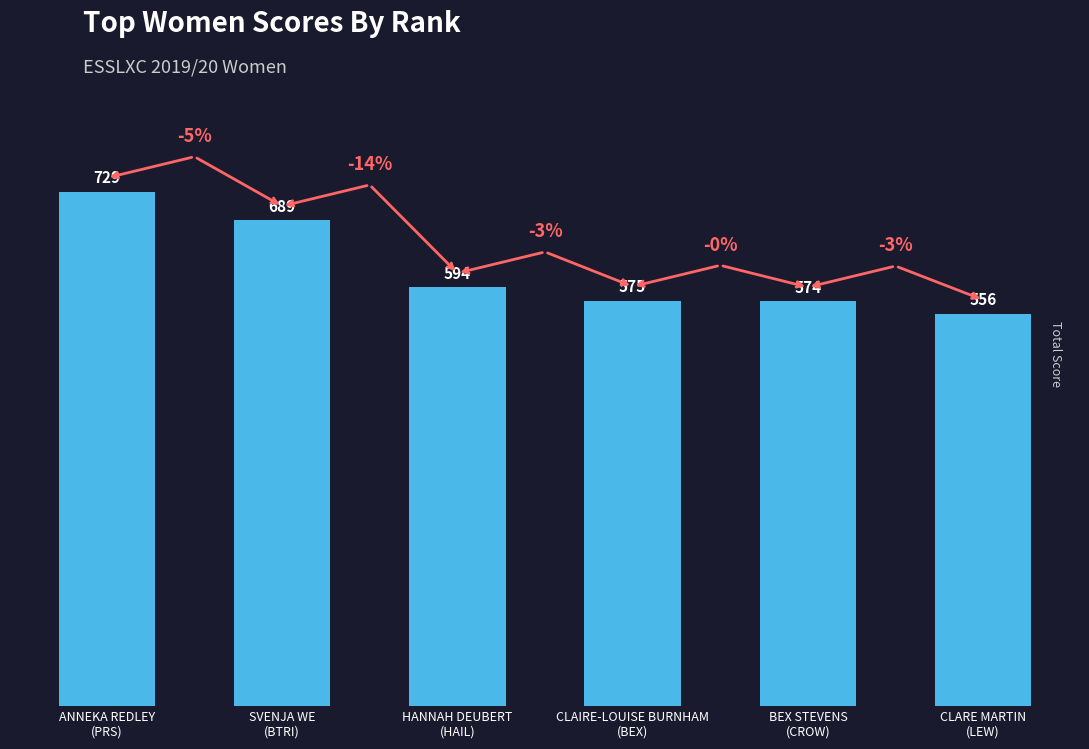

Between SVENJA WE
(BTRI) and HANNAH DEUBERT
(HAIL), which is larger?

SVENJA WE
(BTRI)